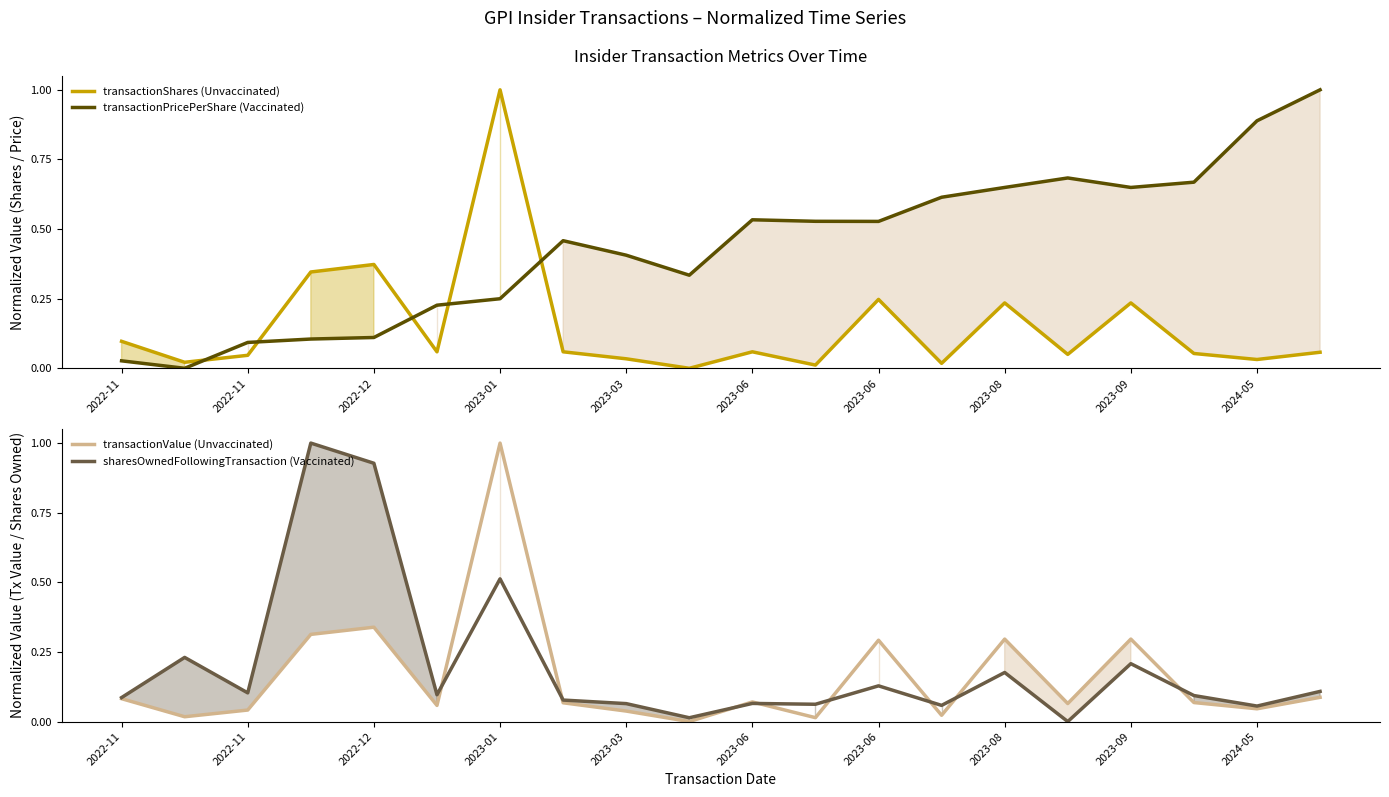

True or false: transactionValue (Unvaccinated) has more than 0 points higher than both neighbors.

True